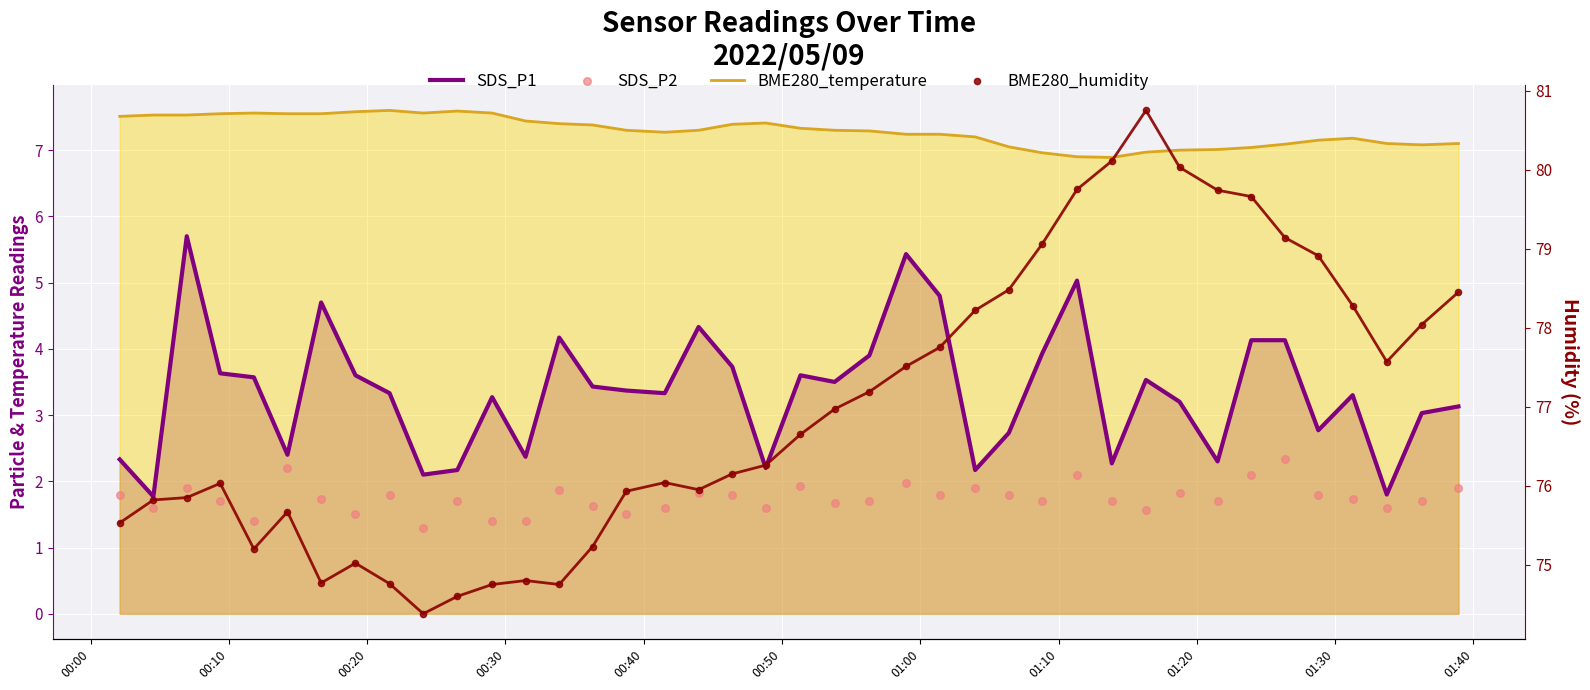

Which series has the largest total across all categories?

BME280_humidity